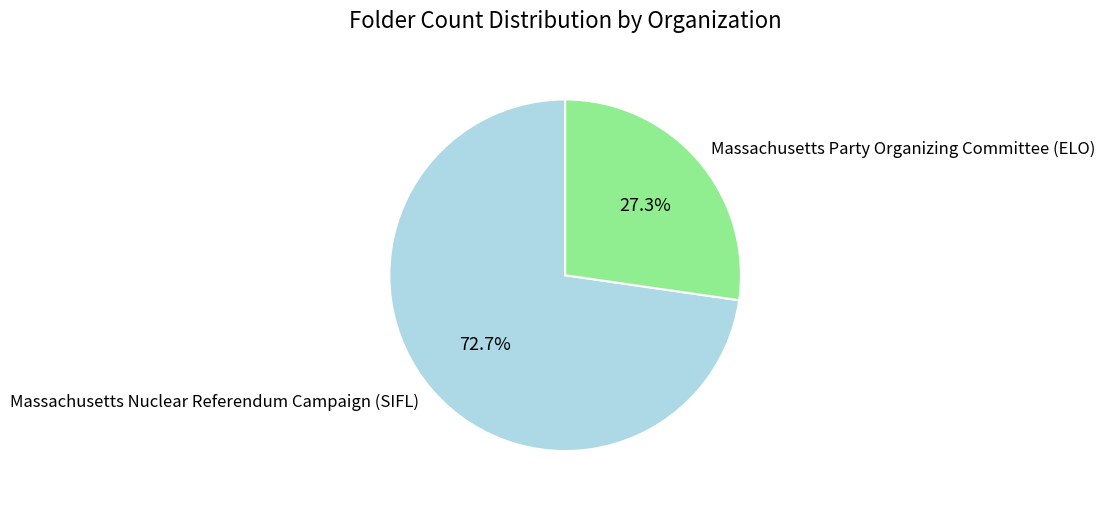

How many segments does this pie chart have?

2